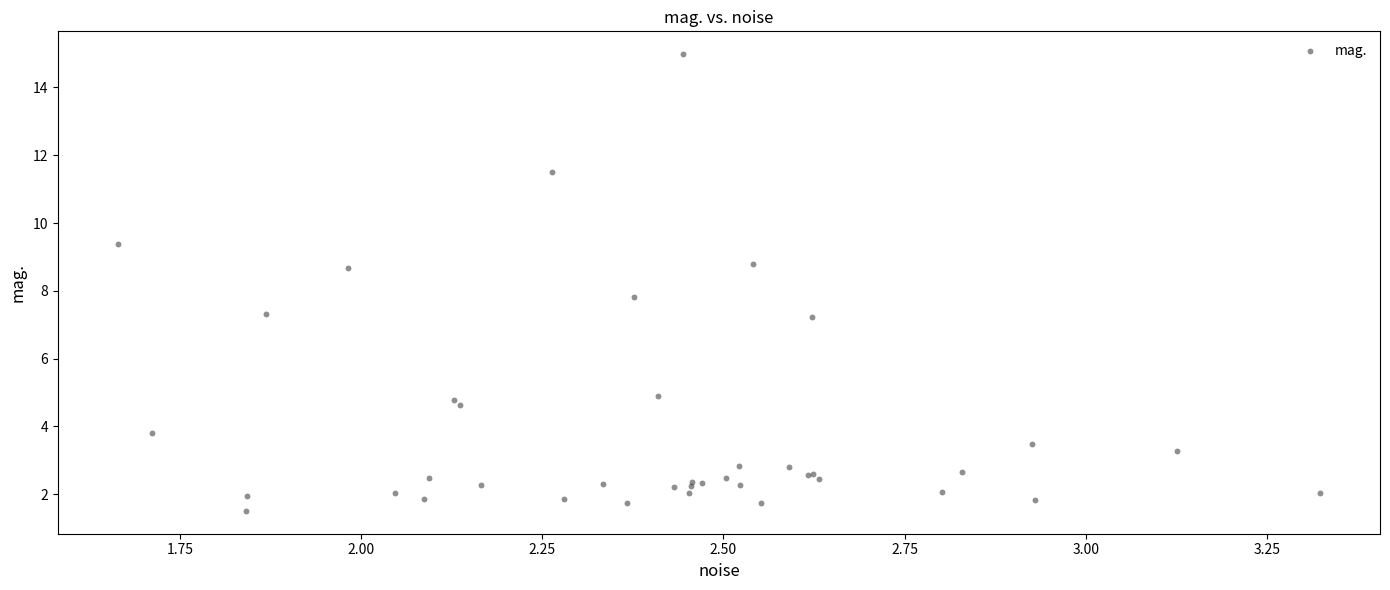

What Y value in the scatter plot is closest to 8?

7.8